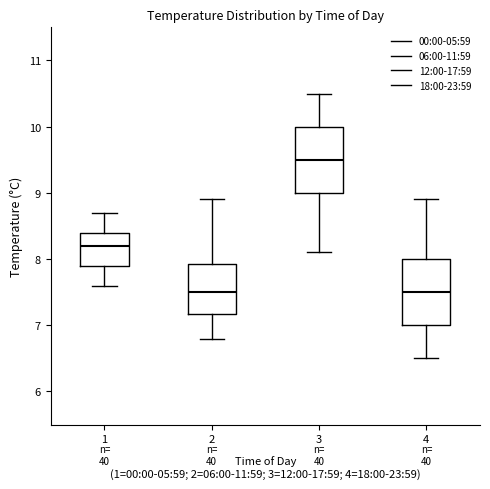

Reading left to right, read every box against the y-axis: the position of its median line, the range the box covers, and the ends of its whiskers. The values are not printed on the chart, so give them approximately, as read against the axis.

1: median 8.2, box 7.9 to 8.4, whiskers 7.6 to 8.7
2: median 7.5, box 7.2 to 7.9, whiskers 6.8 to 8.9
3: median 9.5, box 9.0 to 10.0, whiskers 8.1 to 10.5
4: median 7.5, box 7.0 to 8.0, whiskers 6.5 to 8.9